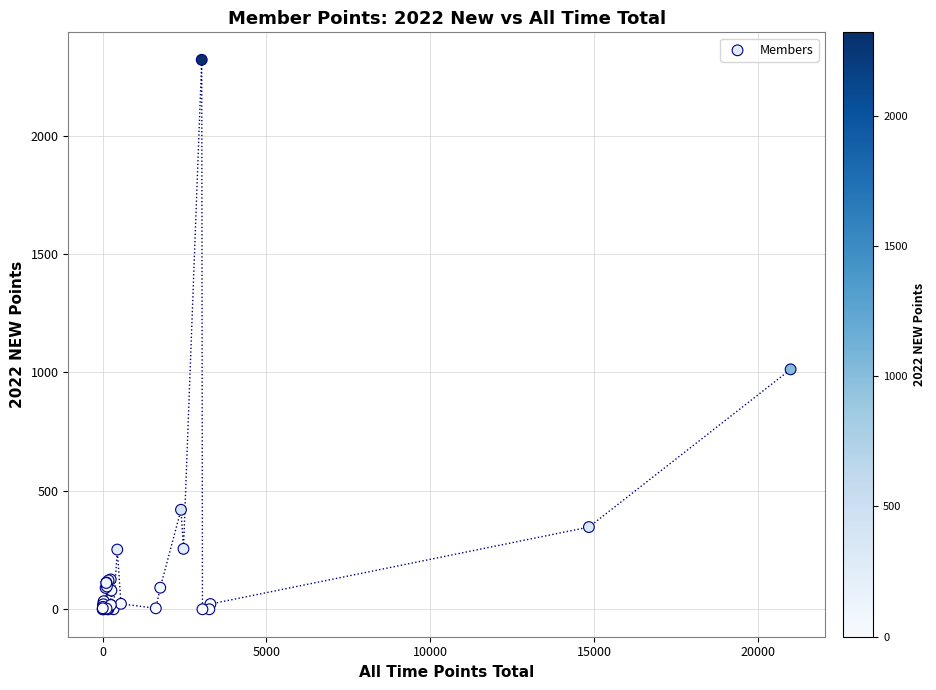

What Y value in the scatter plot is closest to 1160?

1013